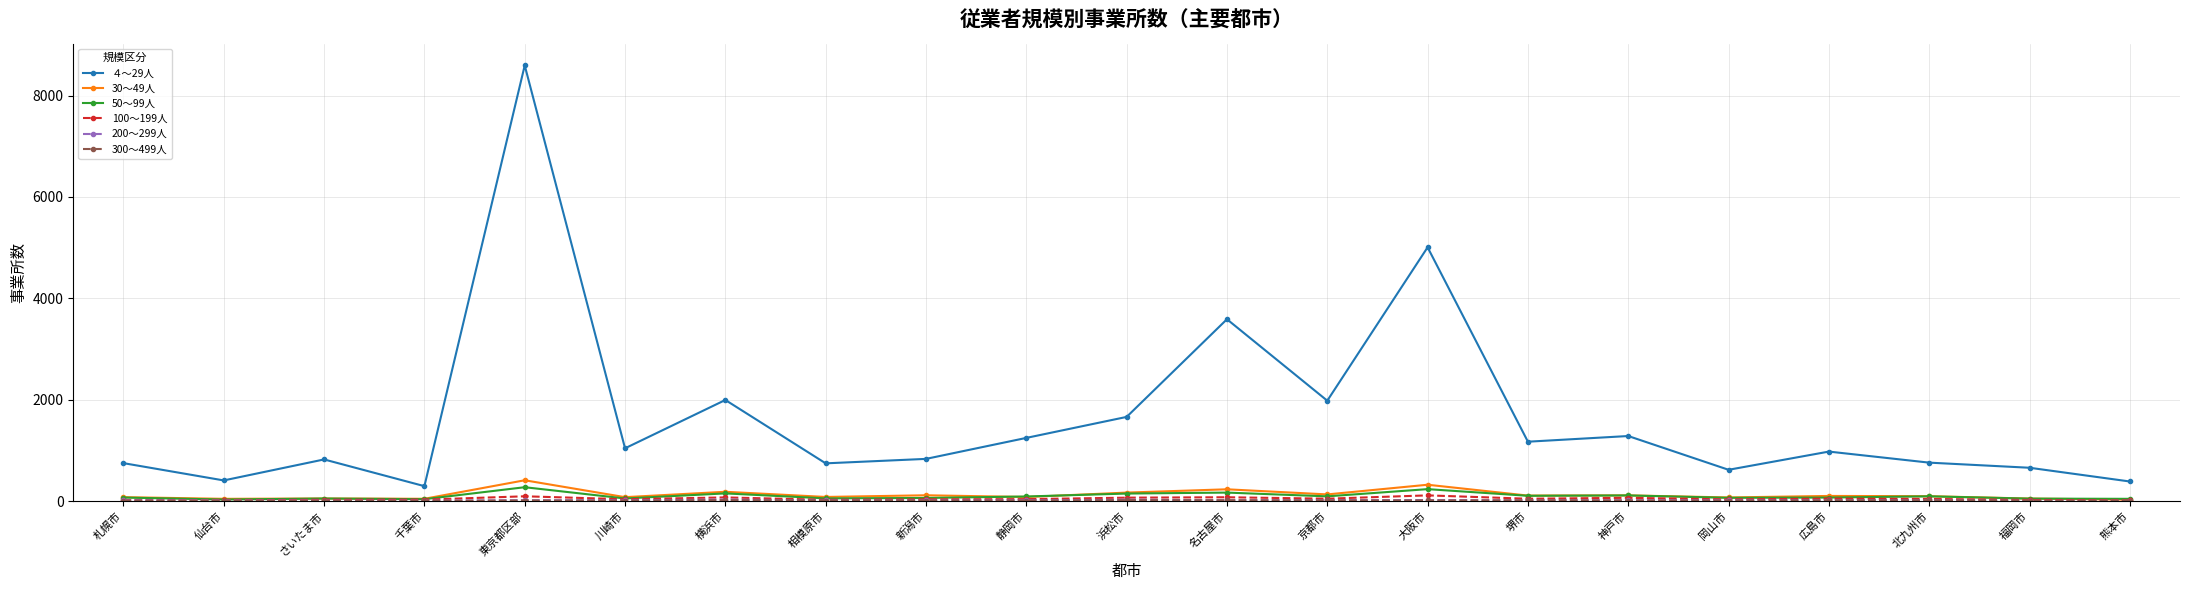

True or false: ４～29人 and 30～49人 intersect in this chart.

False